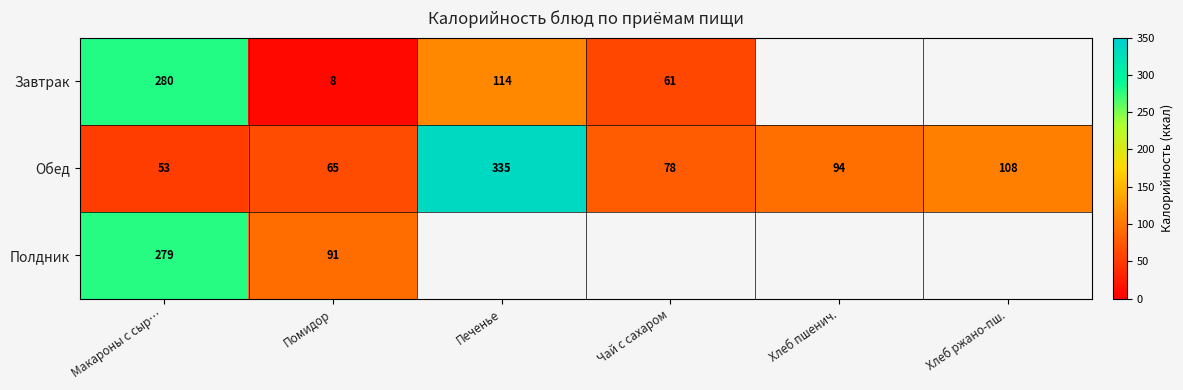

Rank the categories by Обед value from highest to lowest.

Печенье, Хлеб ржано-пш., Хлеб пшенич., Чай с сахаром, Помидор, Макароны с сыр…